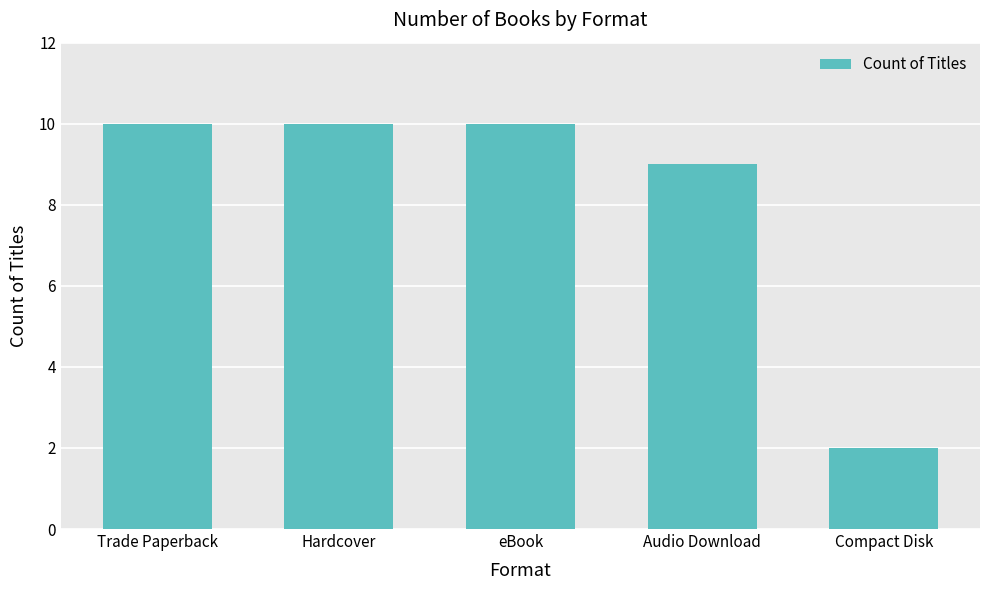

What is the difference between the second highest and minimum values?

8